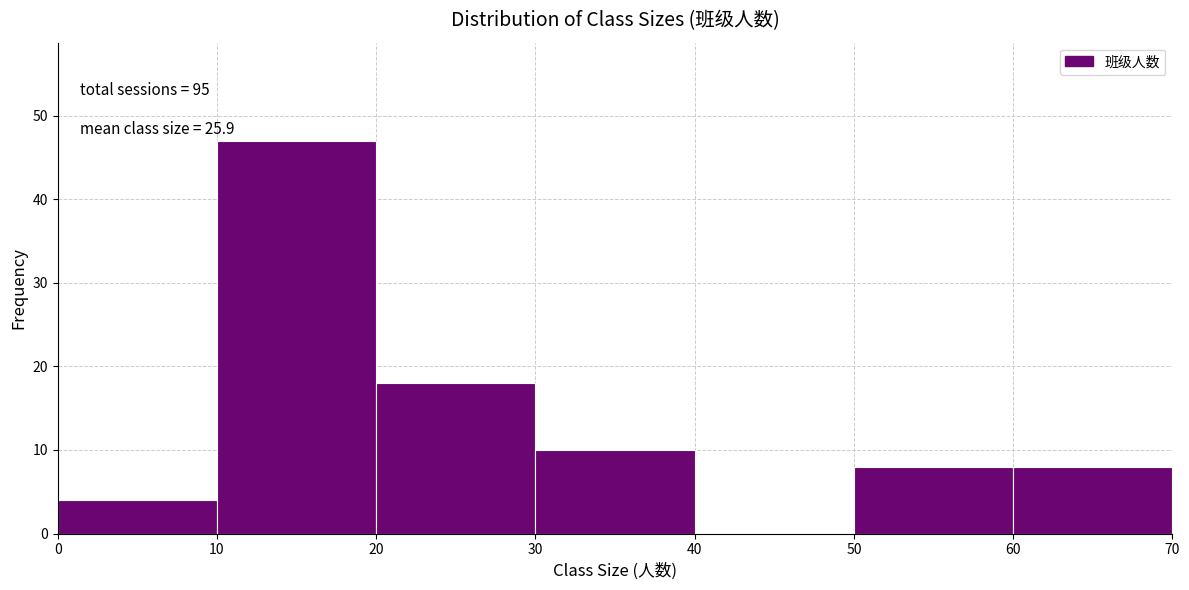

Which range on the x-axis has the tallest bar?

10 to 20